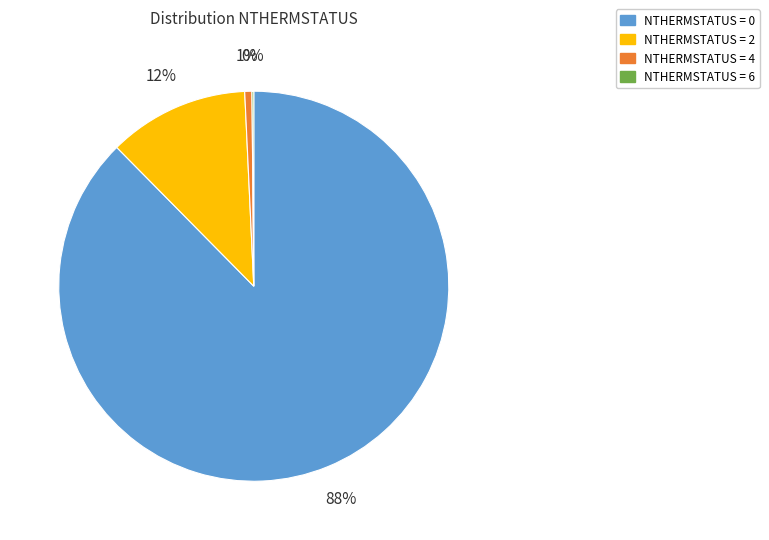

To the nearest percent, what is the average slice percentage?

25%